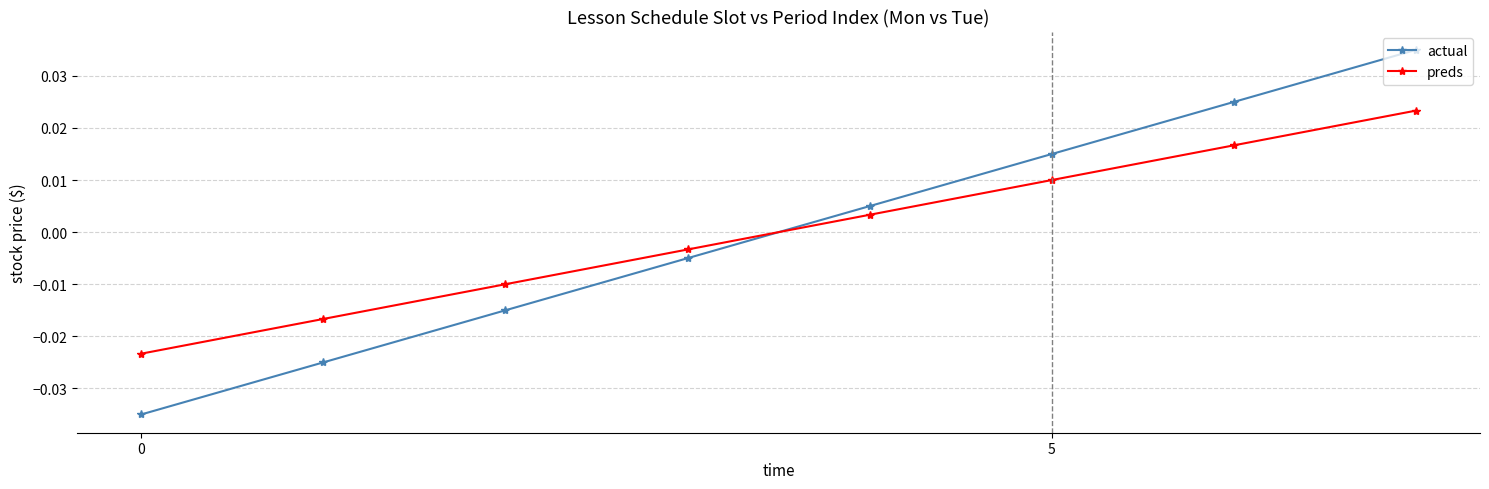

List the series in order of their peak value, lowest first.

preds, actual